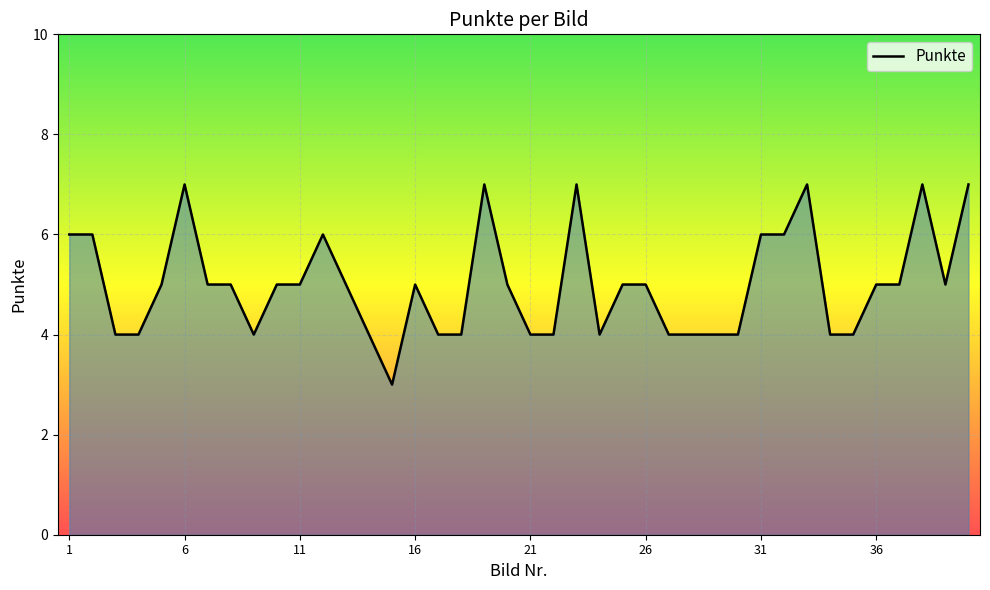

What is the smallest value displayed?

3